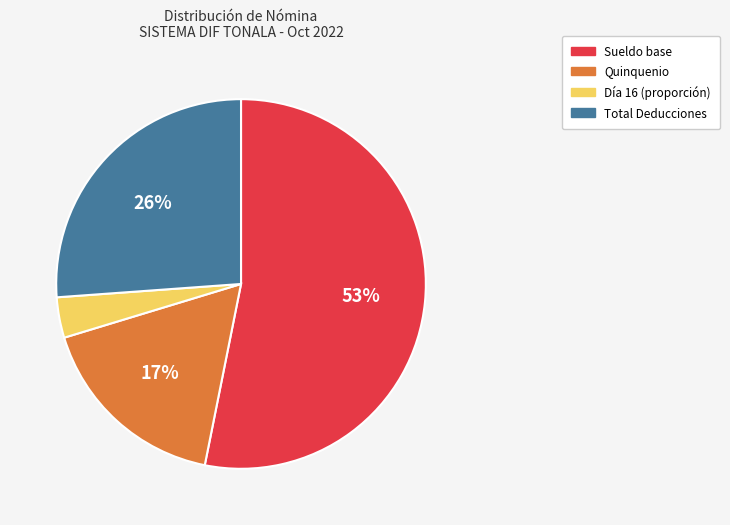

True or false: Sueldo base accounts for 48% of the total.

False